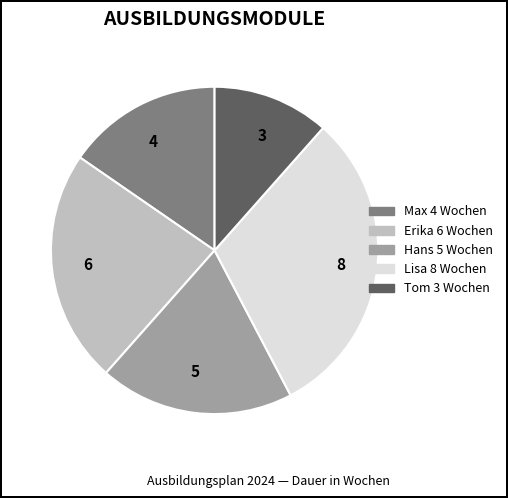

Is it true that 5 is 5% of the pie?

False